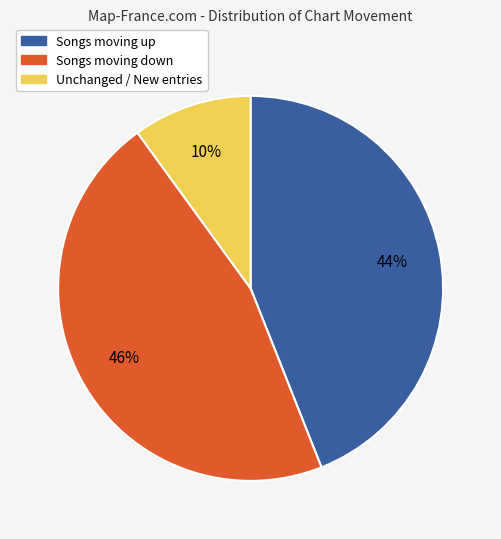

Which has a higher value, Unchanged / New entries or Songs moving up?

Songs moving up